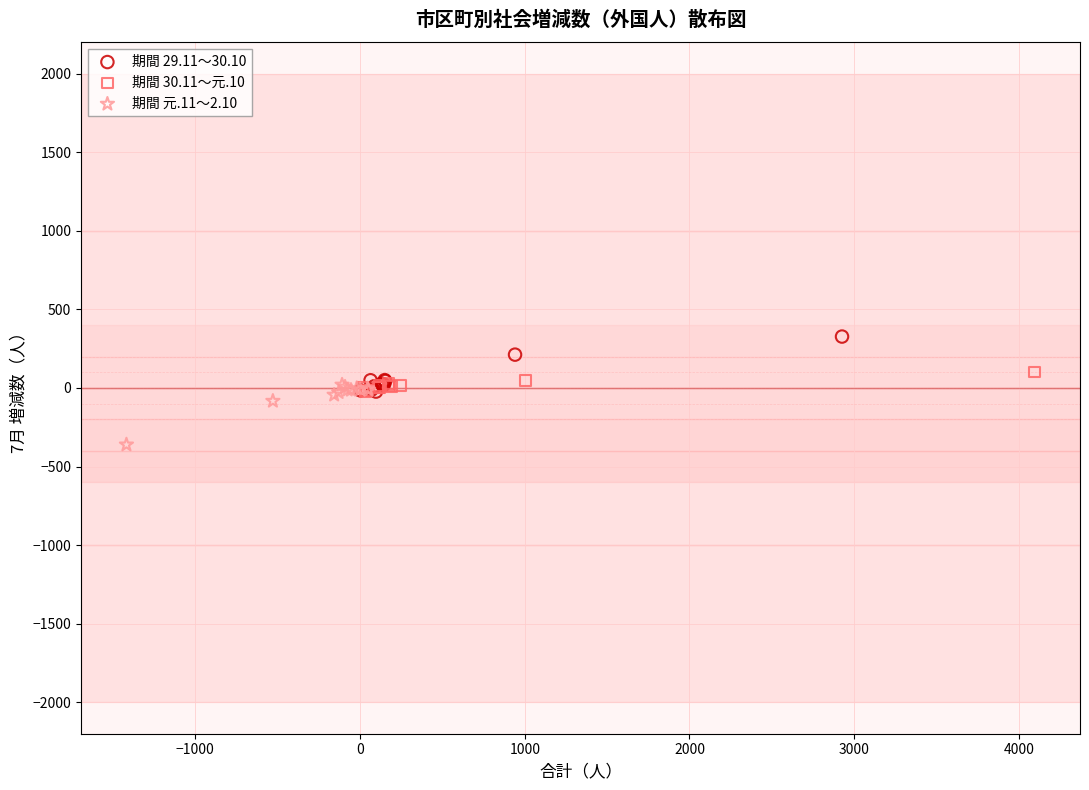

Which series reaches the minimum Y coordinate?

期間 元.11～2.10